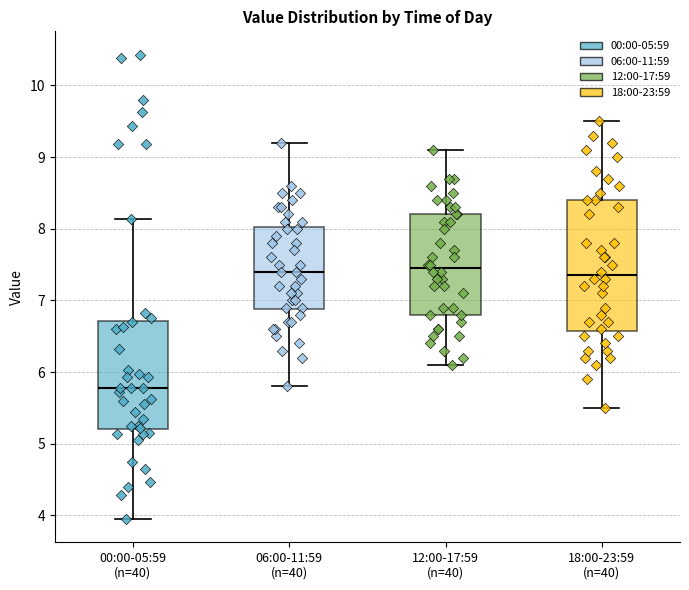

Reading left to right, read every box against the y-axis: the position of its median line, the range the box covers, and the ends of its whiskers. The values are not printed on the chart, so give them approximately, as read against the axis.

00:00-05:59 (n=40): median 5.8, box 5.2 to 6.7, whiskers 4.0 to 8.1
06:00-11:59 (n=40): median 7.4, box 6.9 to 8.0, whiskers 5.8 to 9.2
12:00-17:59 (n=40): median 7.5, box 6.8 to 8.2, whiskers 6.1 to 9.1
18:00-23:59 (n=40): median 7.4, box 6.6 to 8.4, whiskers 5.5 to 9.5